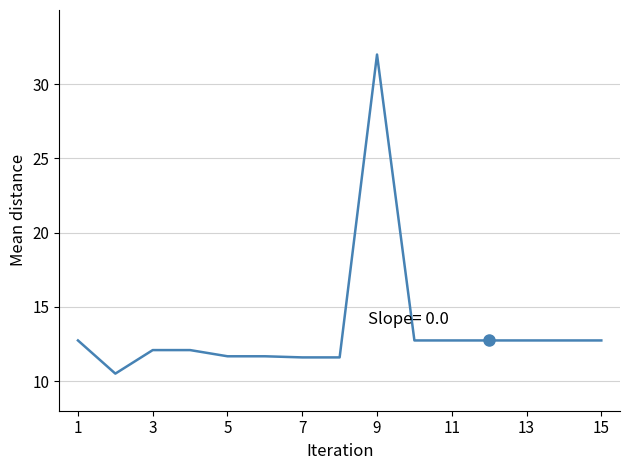

What is the smallest value displayed?

10.5